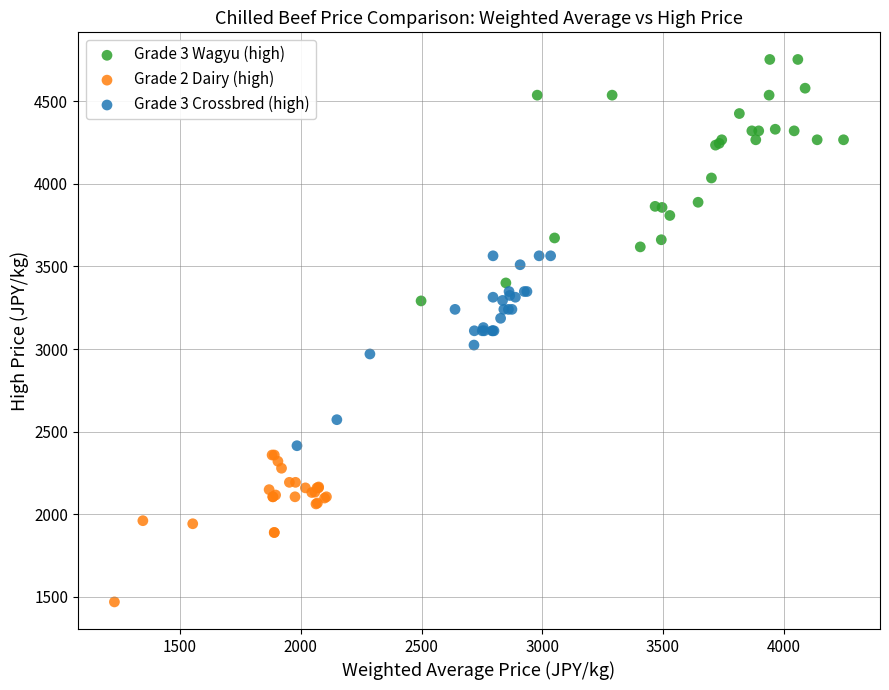

Which series contains the highest Y value?

Grade 3 Wagyu (high)